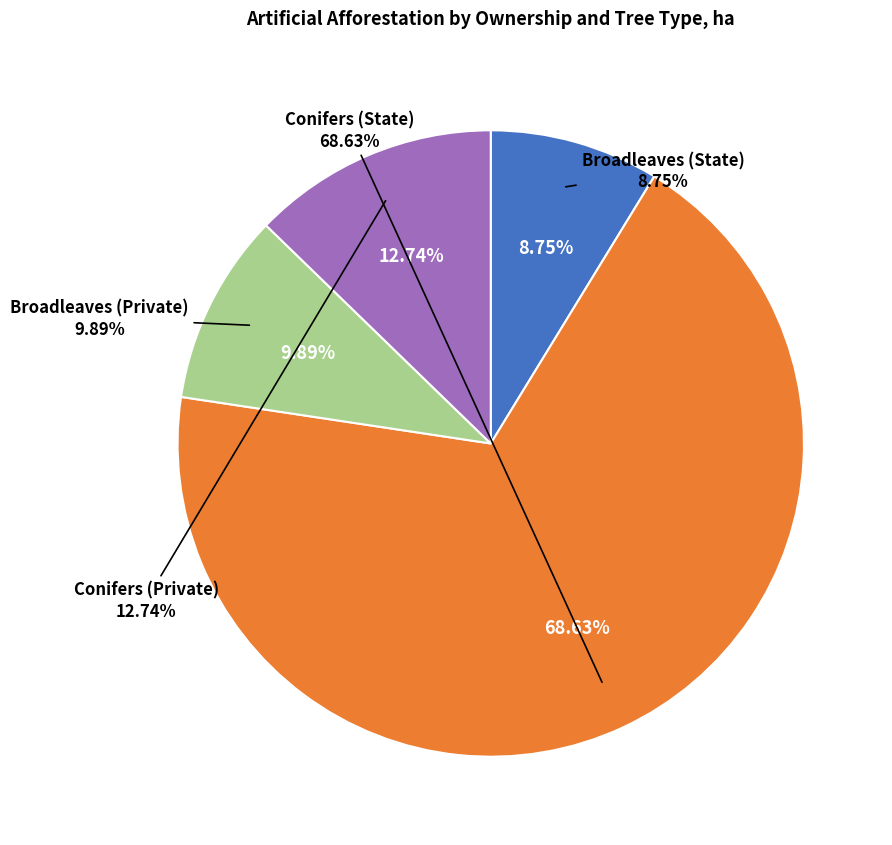

True or false: Conifers (Private) accounts for 18% of the total.

False